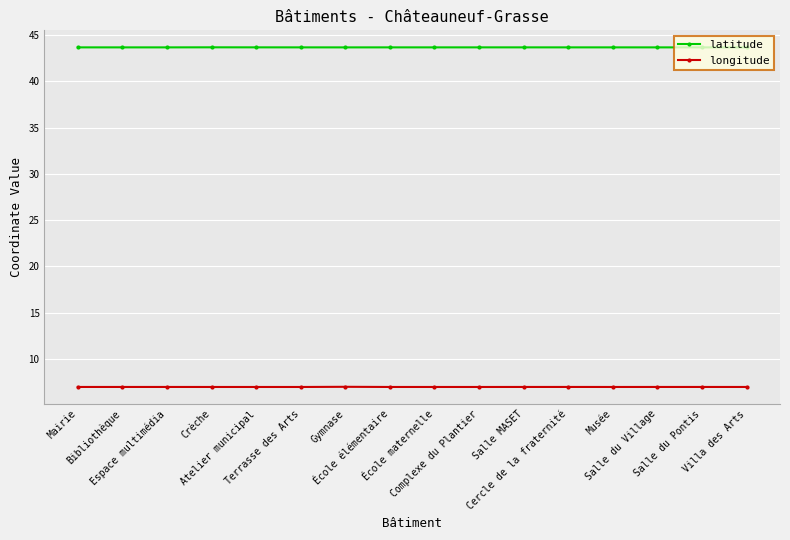

What is the maximum value shown in the chart?

43.7